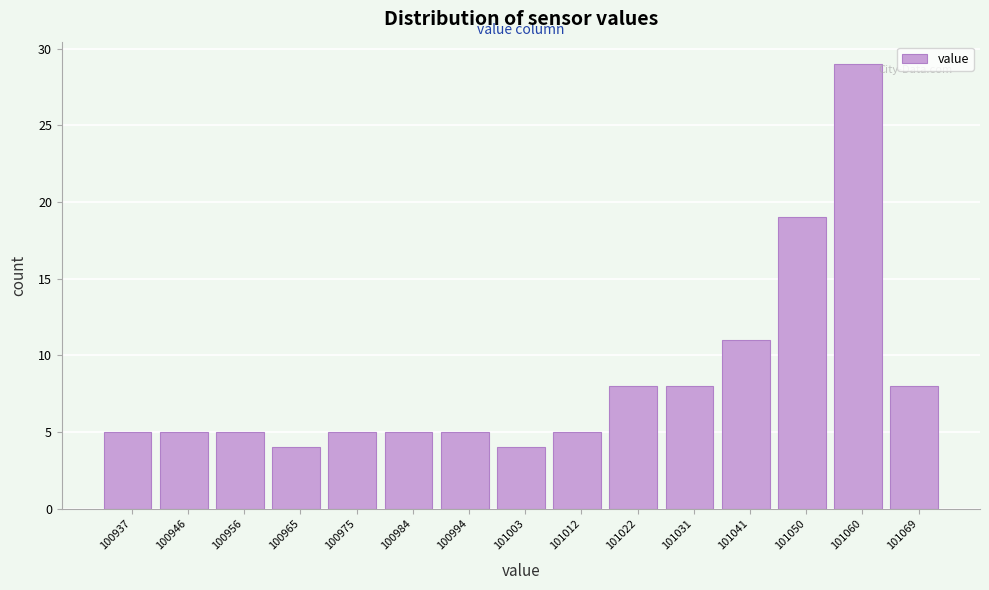

How tall is the bar that spans 101055 to 101065 on the x-axis? Neither the bar edges nor the heights are printed on the chart, so give them approximately, as read against the axes.

29